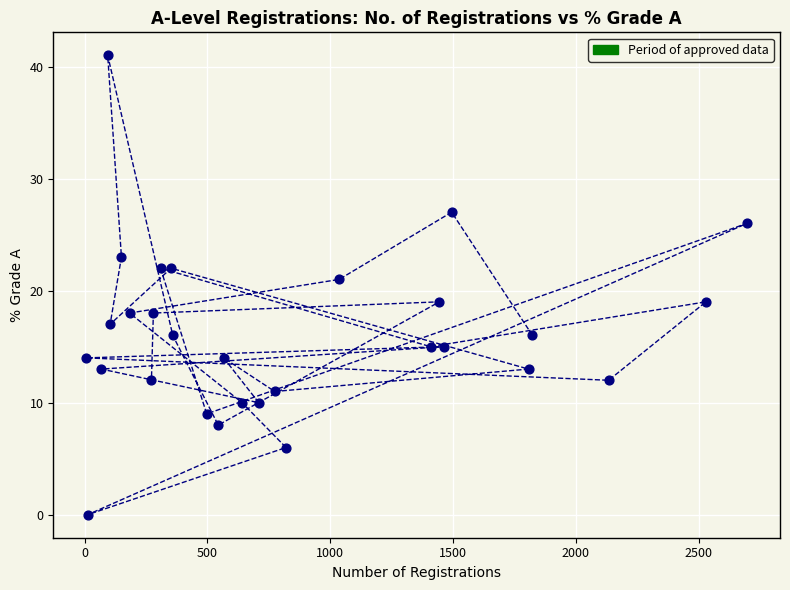

What is the range of Y values (max minus min)?

41